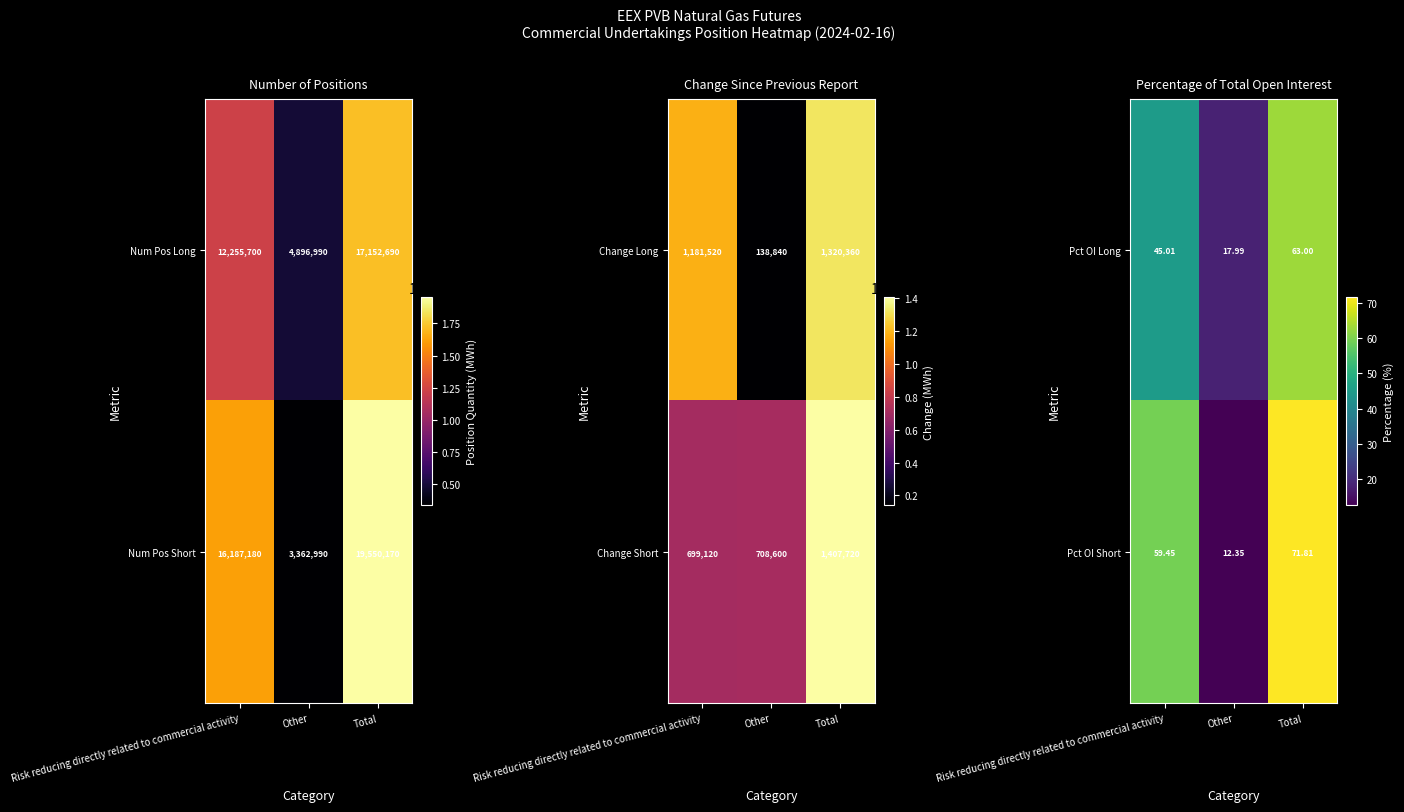

At how many categories does at least one series exceed 14?

3